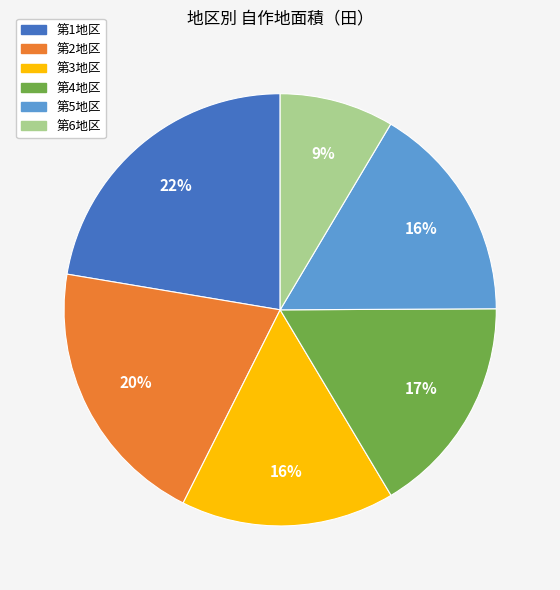

Is it true that 第4地区 is 17% of the pie?

True